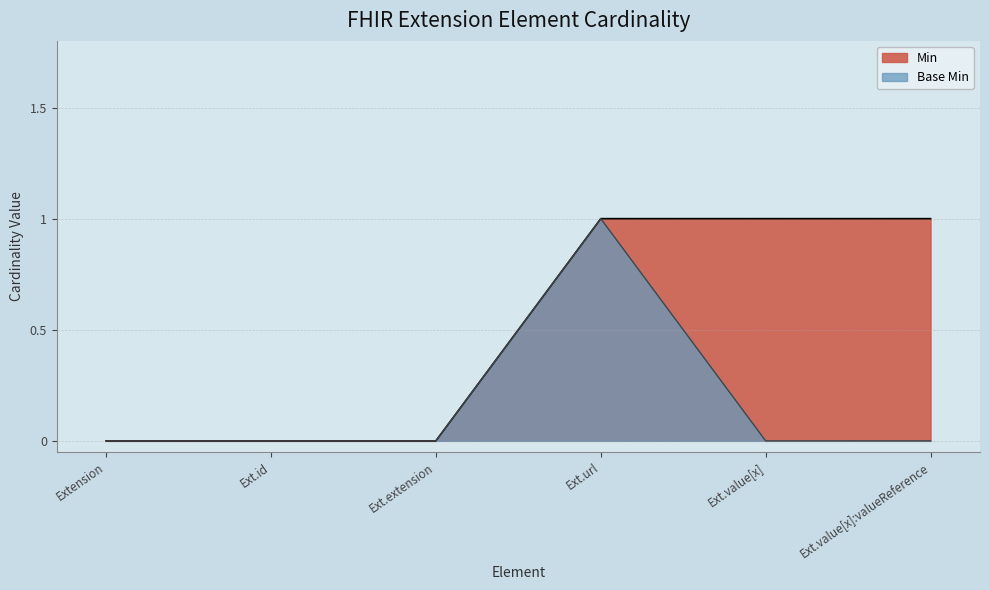

Reading right to left, list all the values displayed in this chart.

Min: 1	1	1	0	0	0
Base Min: 0	0	1	0	0	0